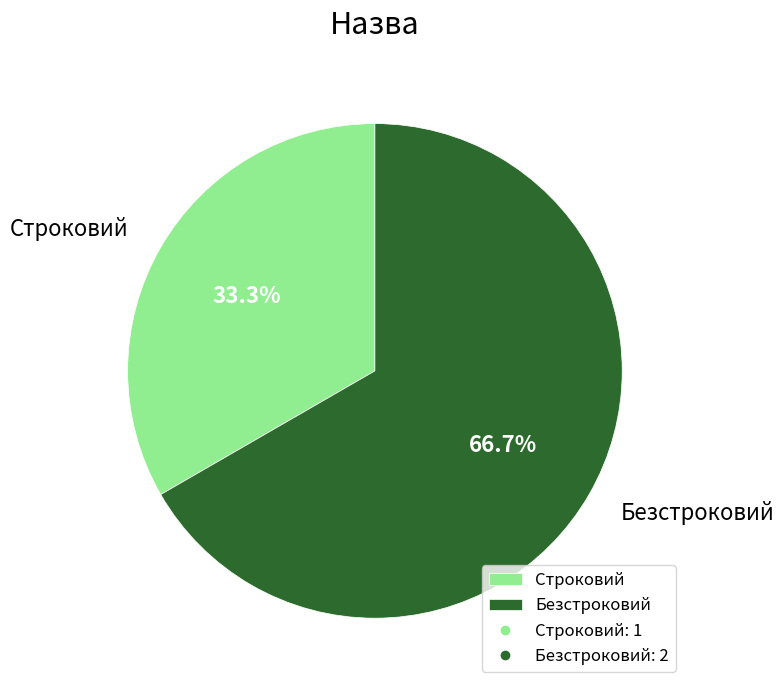

What percentage do Безстроковий and Строковий together represent?

100.0%